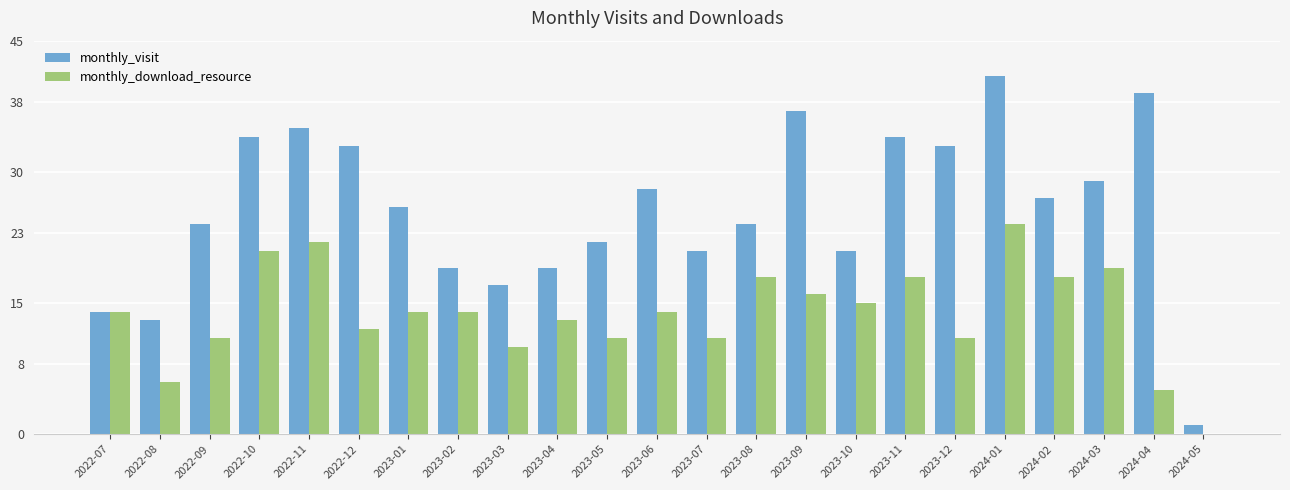

Which category has the highest value in the monthly_visit series?

2024-01